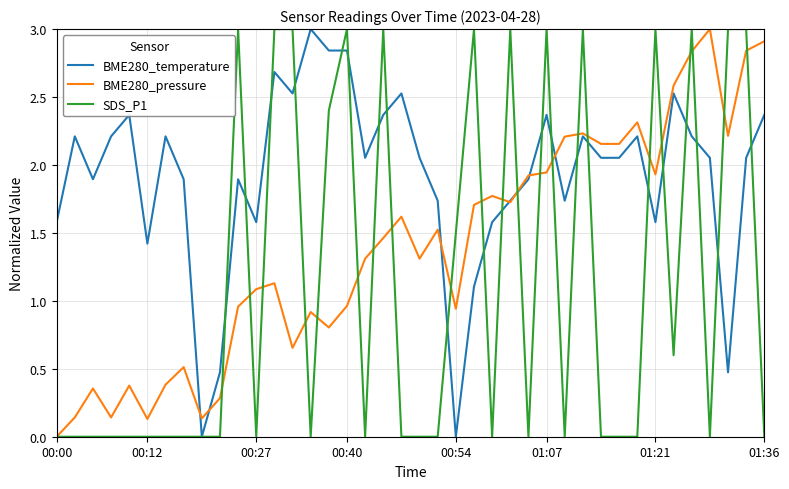

Rank the series by their average value, from highest to lowest.

BME280_temperature, BME280_pressure, SDS_P1